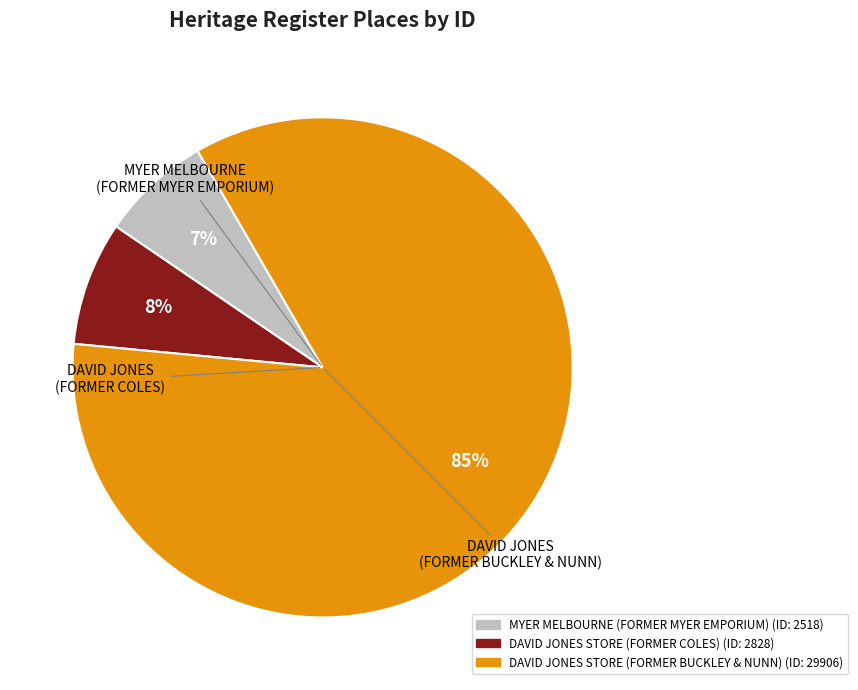

The MYER MELBOURNE (FORMER MYER EMPORIUM) slice represents 1% of the pie. True or false?

False